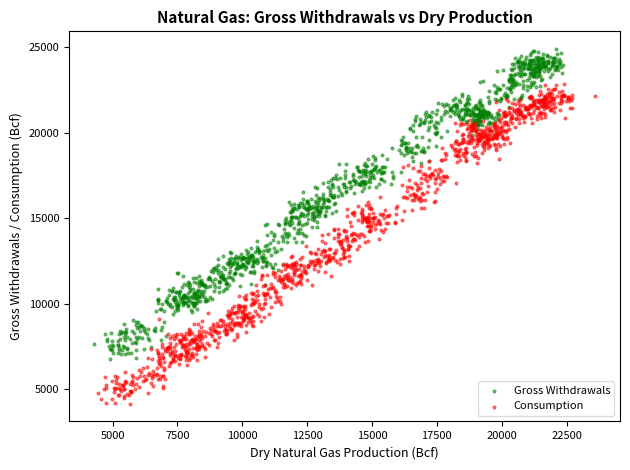

Which series contains the highest Y value?

Gross Withdrawals